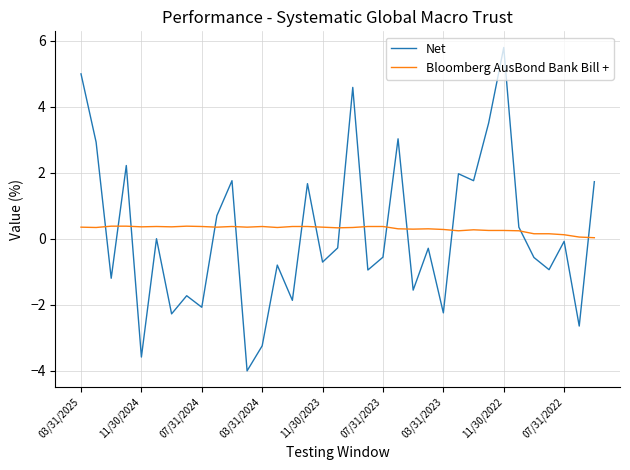

What is the minimum value shown in the chart?

-4.0